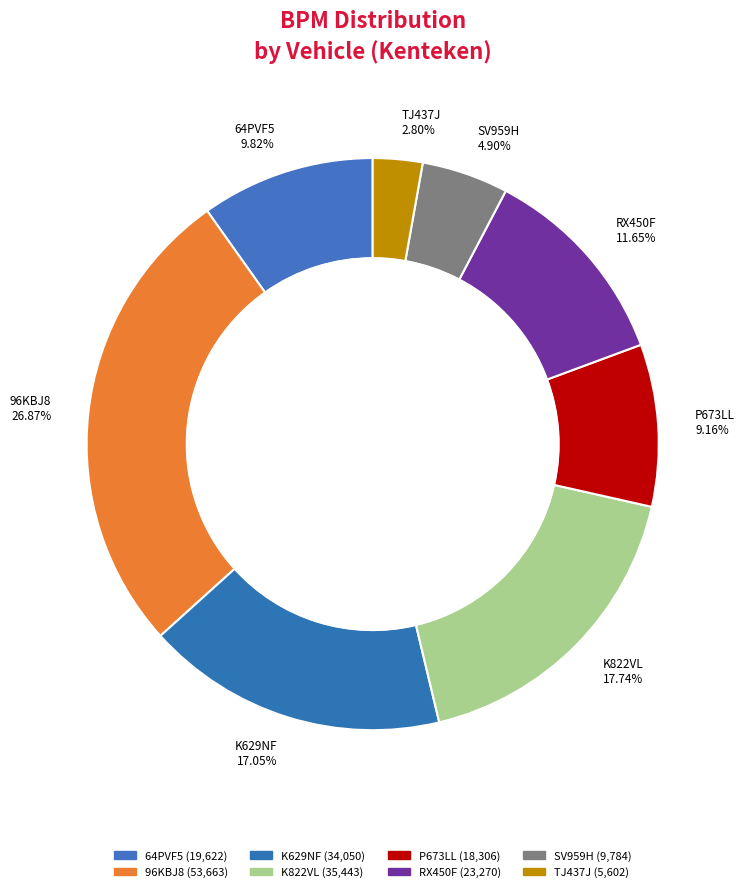

Rank the categories by value from lowest to highest.

TJ437J, SV959H, P673LL, 64PVF5, RX450F, K629NF, K822VL, 96KBJ8